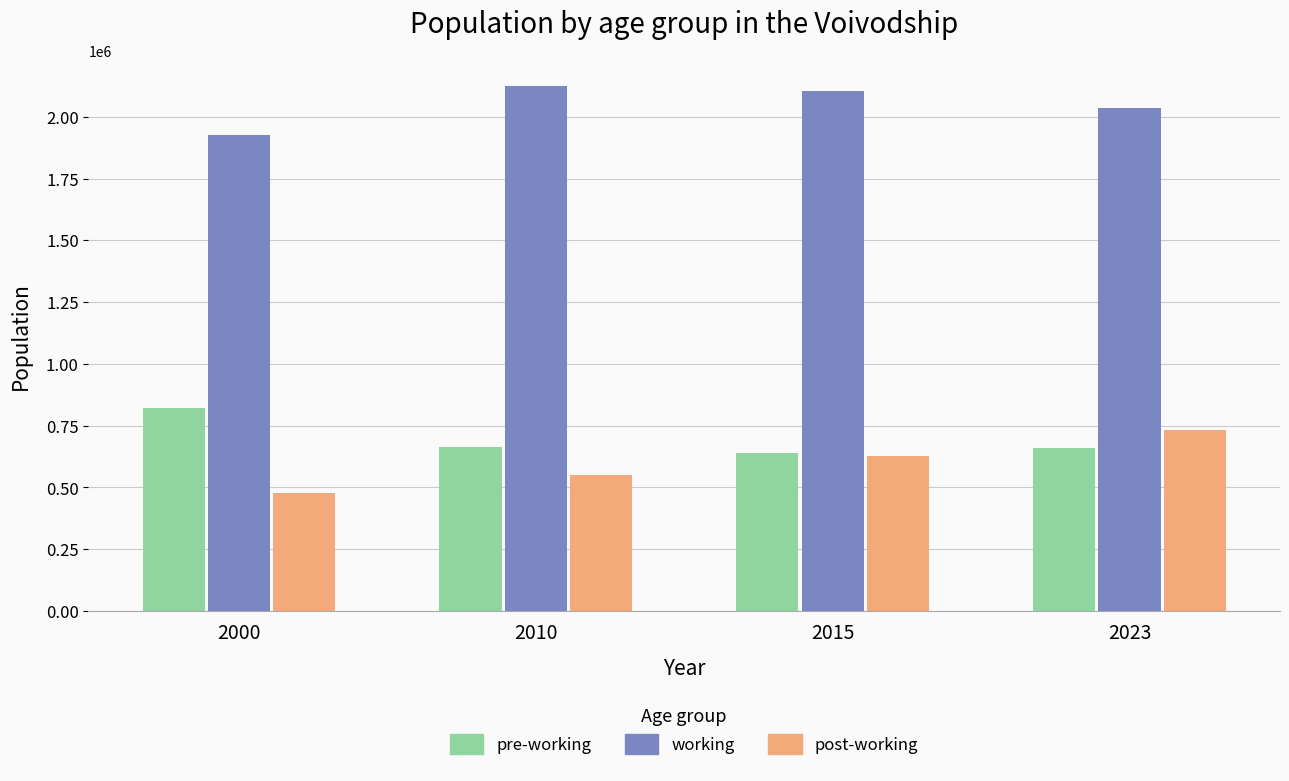

True or false: pre-working has a value of 638551 at 2015.

True